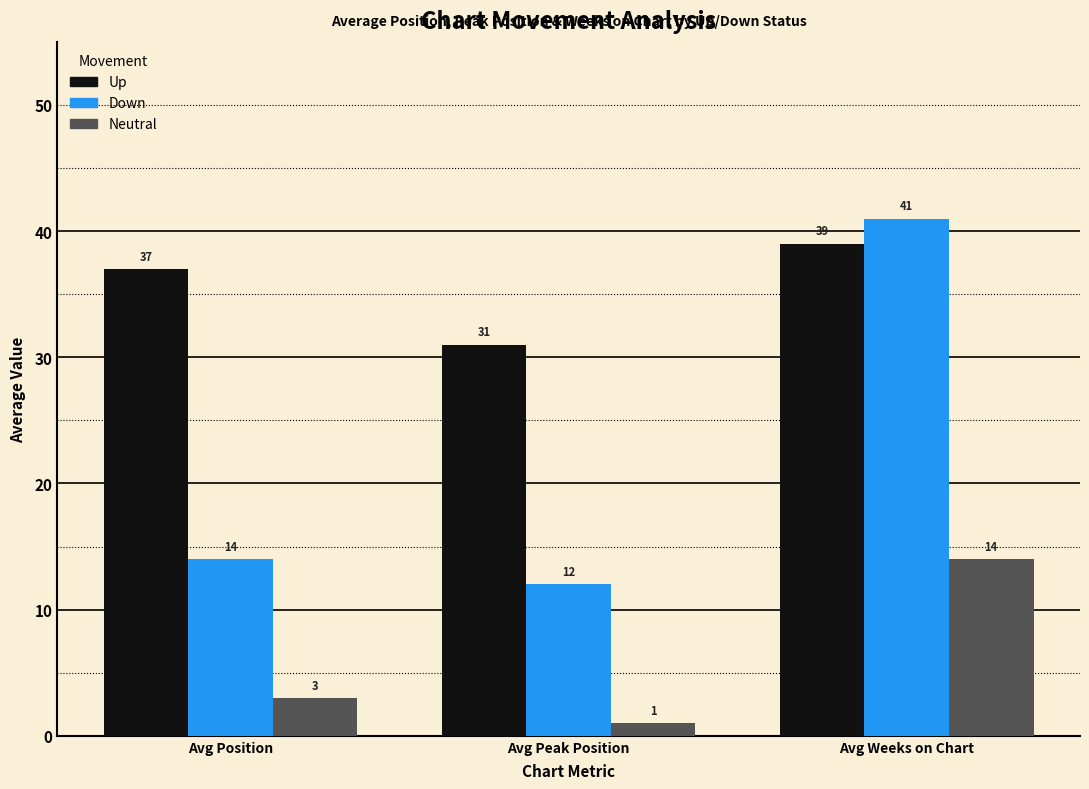

At which category does the chart reach its peak across all series?

Avg Weeks on Chart